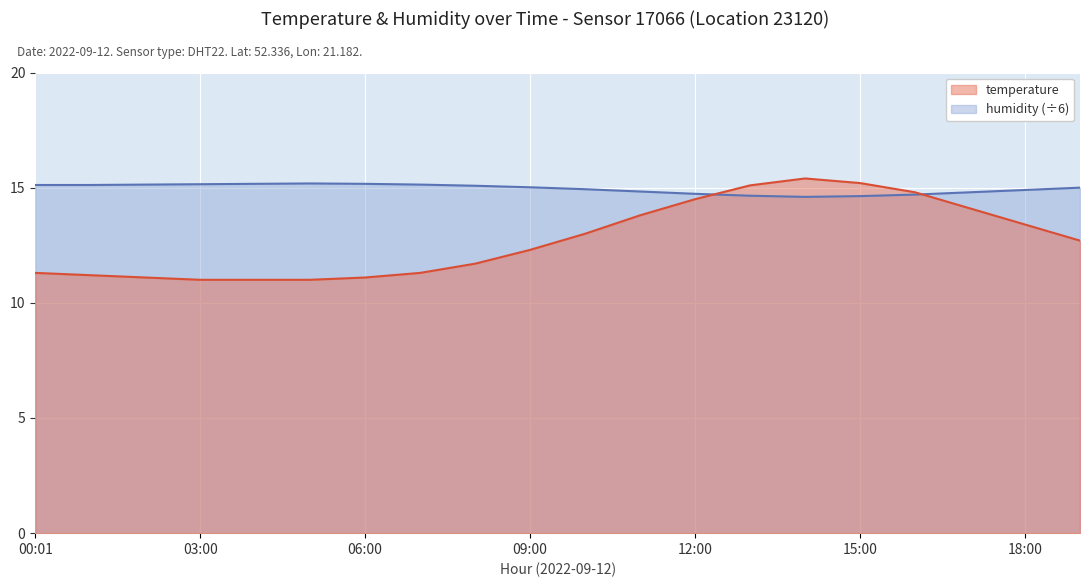

Which series has the largest total across all categories?

humidity (÷6)